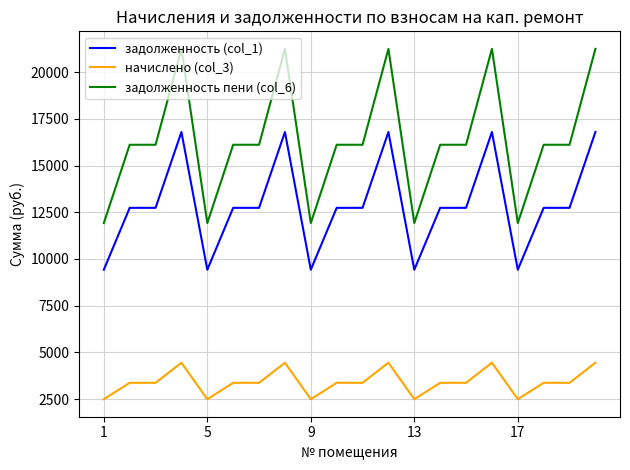

True or false: задолженность пени (col_6) and задолженность (col_1) cross at least once.

False